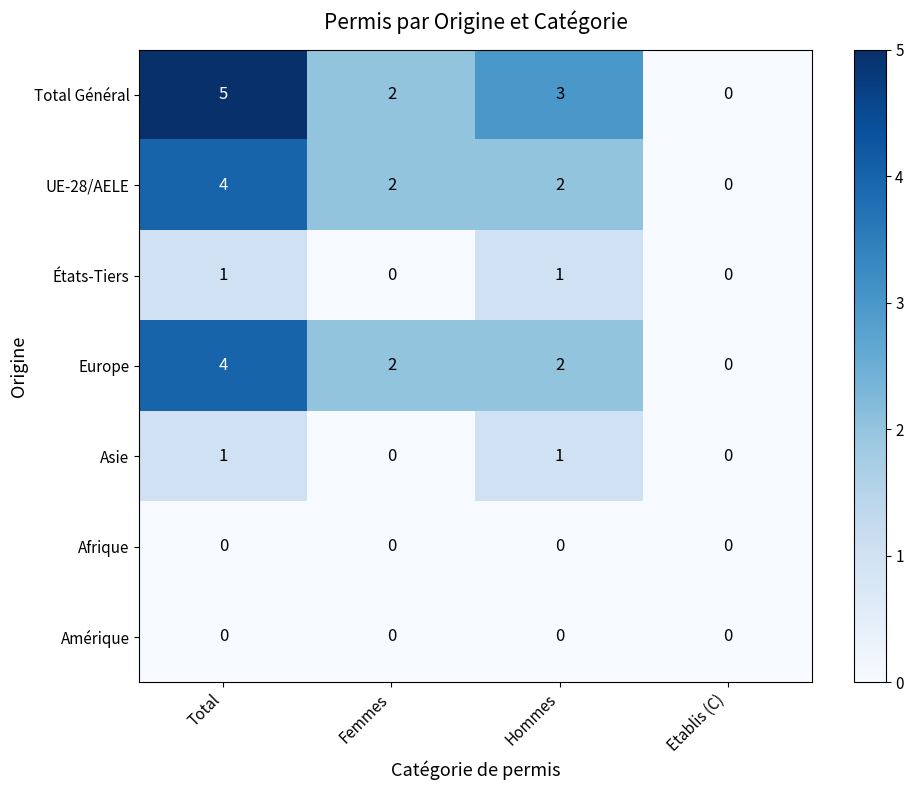

The États-Tiers series shows 0 at Femmes. True or false?

True